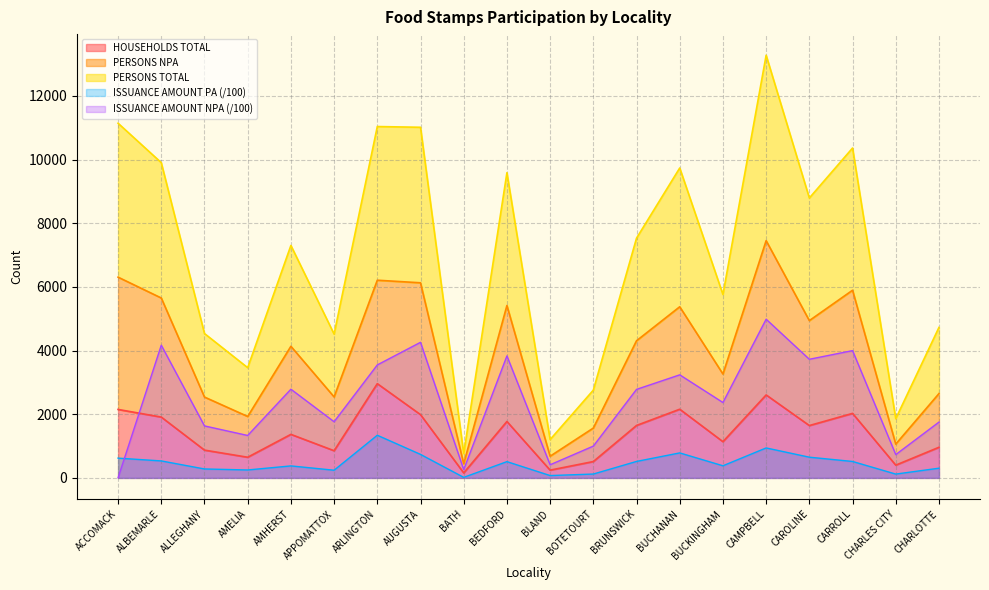

At which label does ISSUANCE AMOUNT PA reach its peak?

ARLINGTON